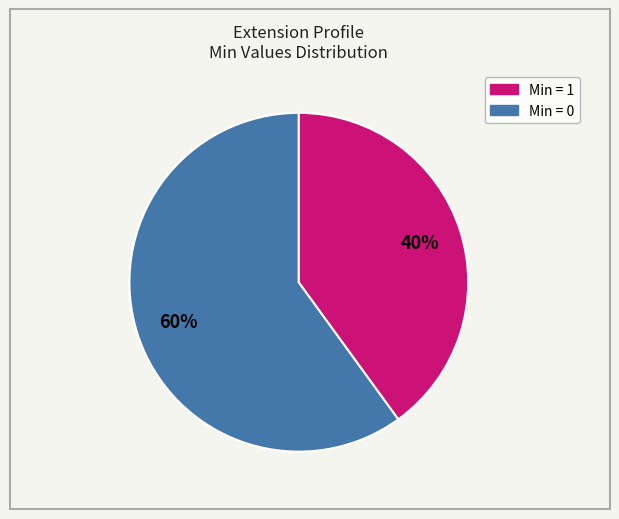

To the nearest percent, what is the average slice percentage?

50%